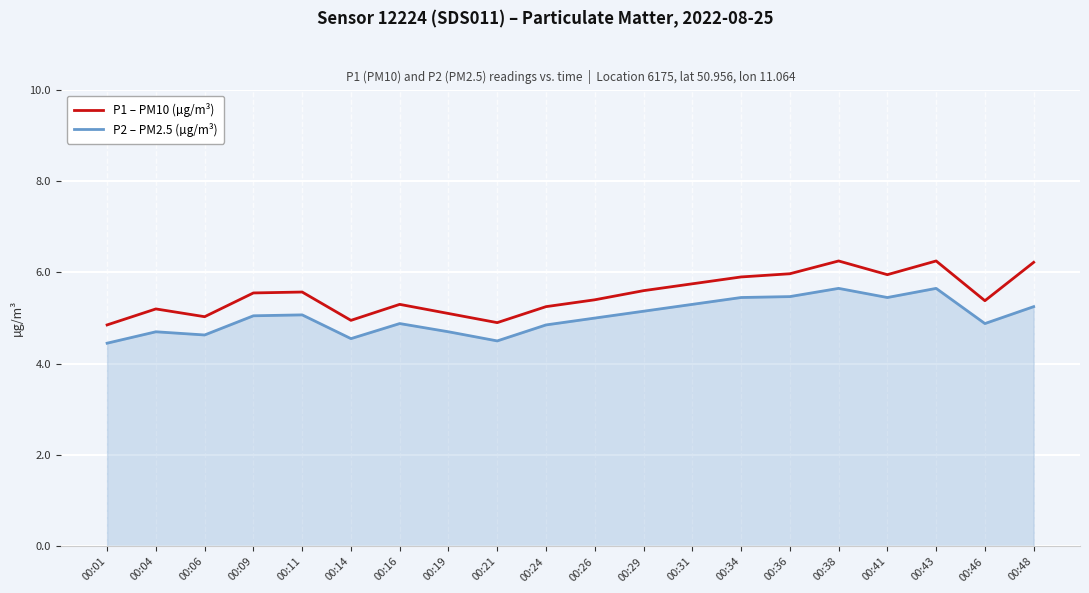

List the series in order of their overall mean, highest first.

P1 – PM10 (µg/m³), P2 – PM2.5 (µg/m³)